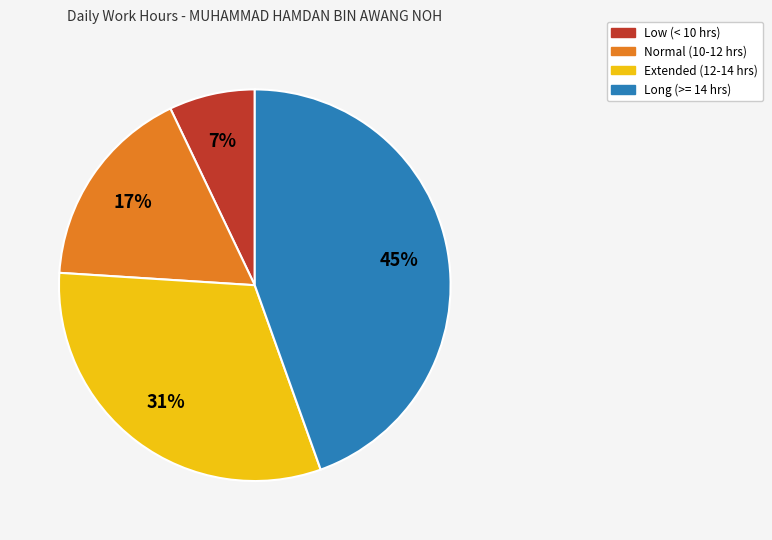

Is there any slice that represents more than half of the pie?

No